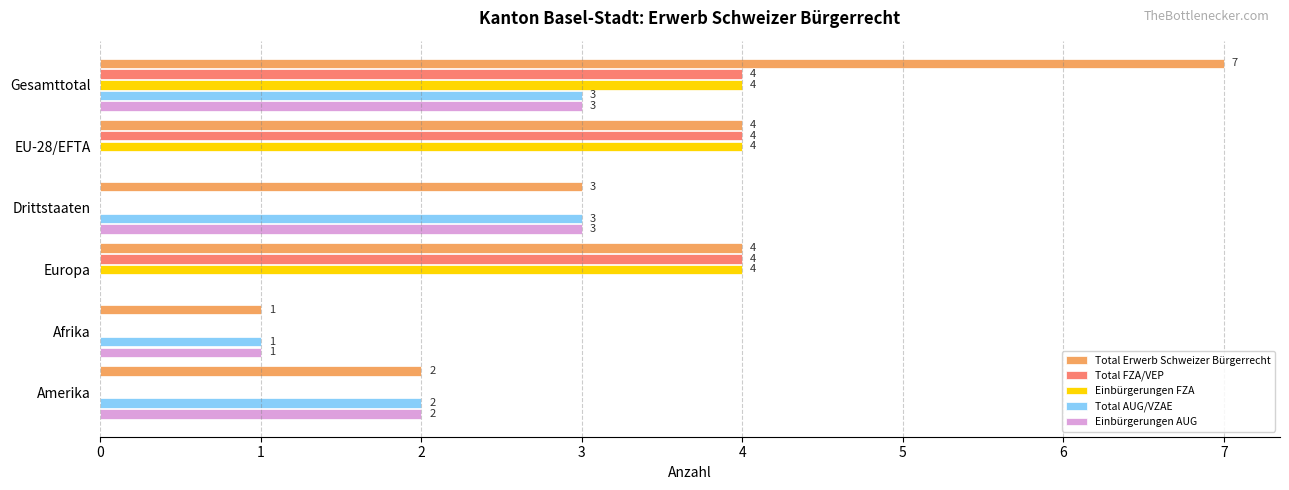

What value does the Total AUG/VZAE series have at Gesamttotal?

3